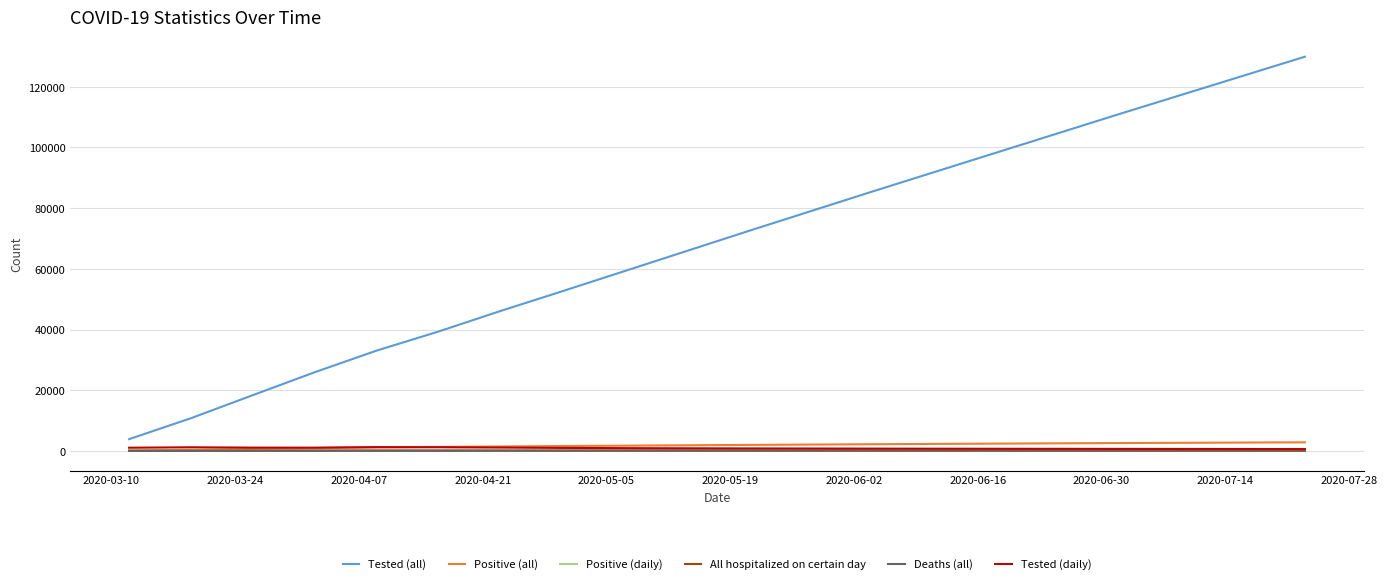

True or false: Tested (daily) has more than 0 interior local peaks.

True